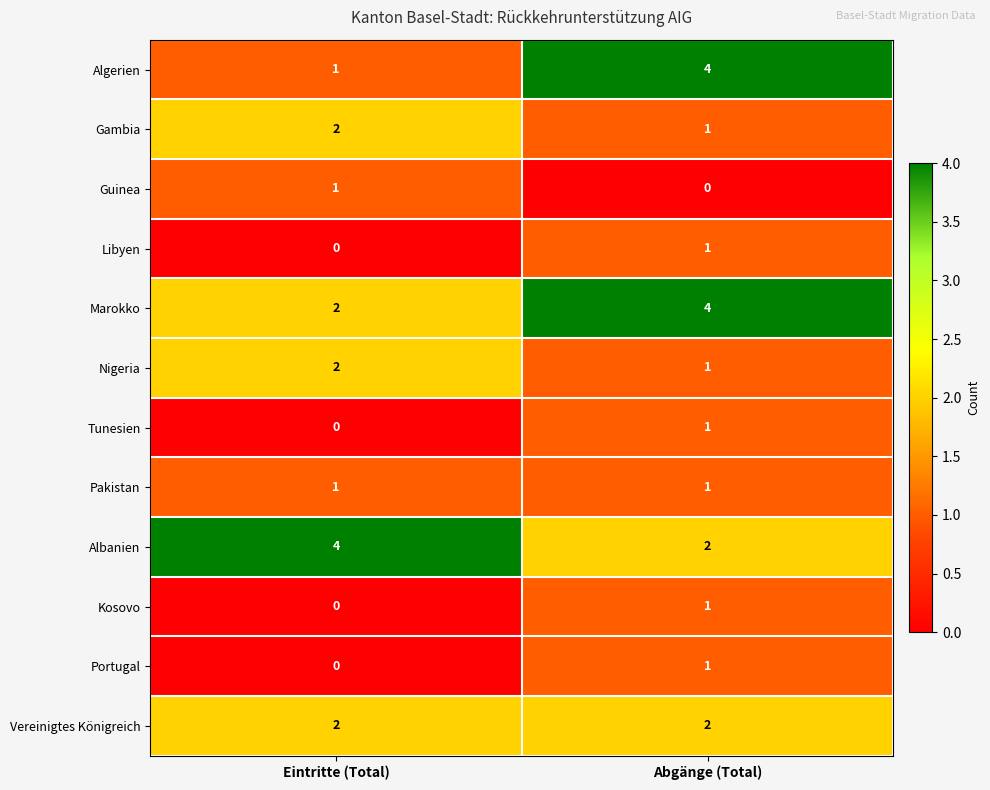

What is the average value of the Albanien series?

3